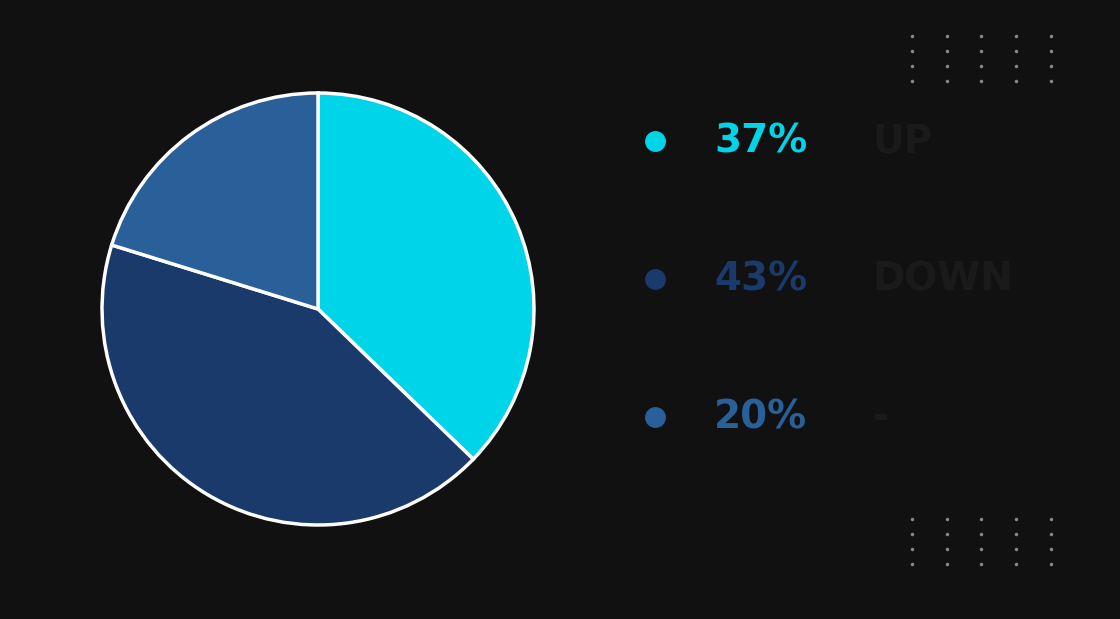

Is there a majority slice in this chart?

No